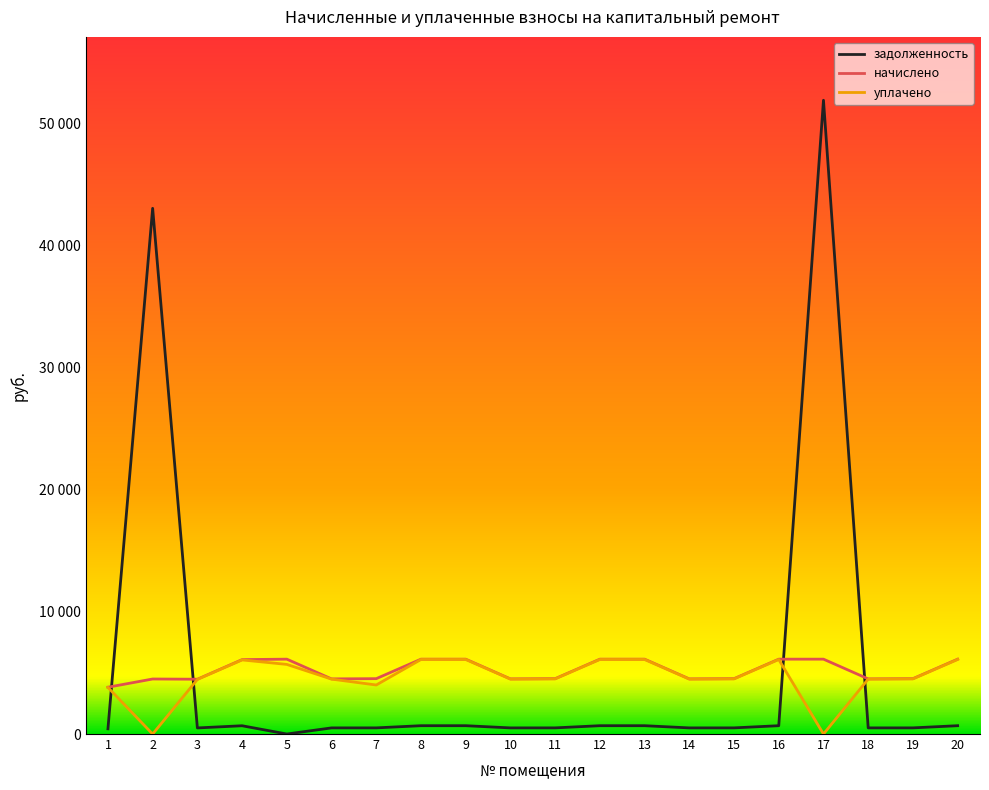

Does the chart display data point markers on the line(s)?

No